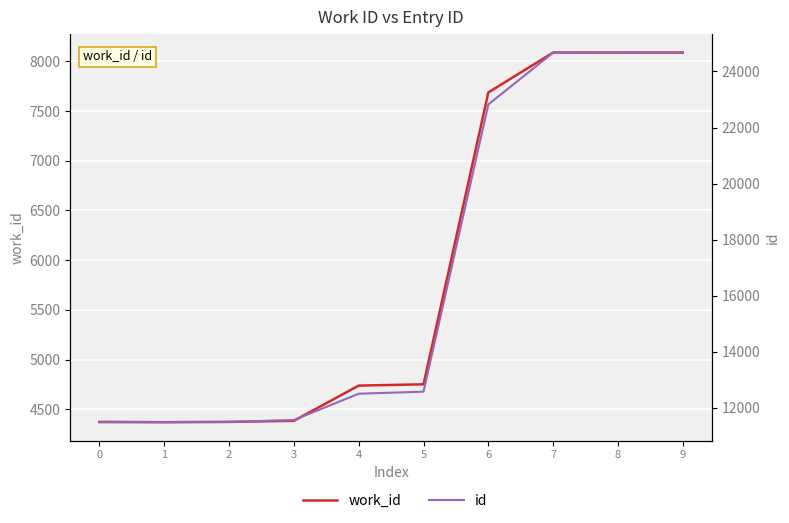

How many lines are shown in the chart?

2